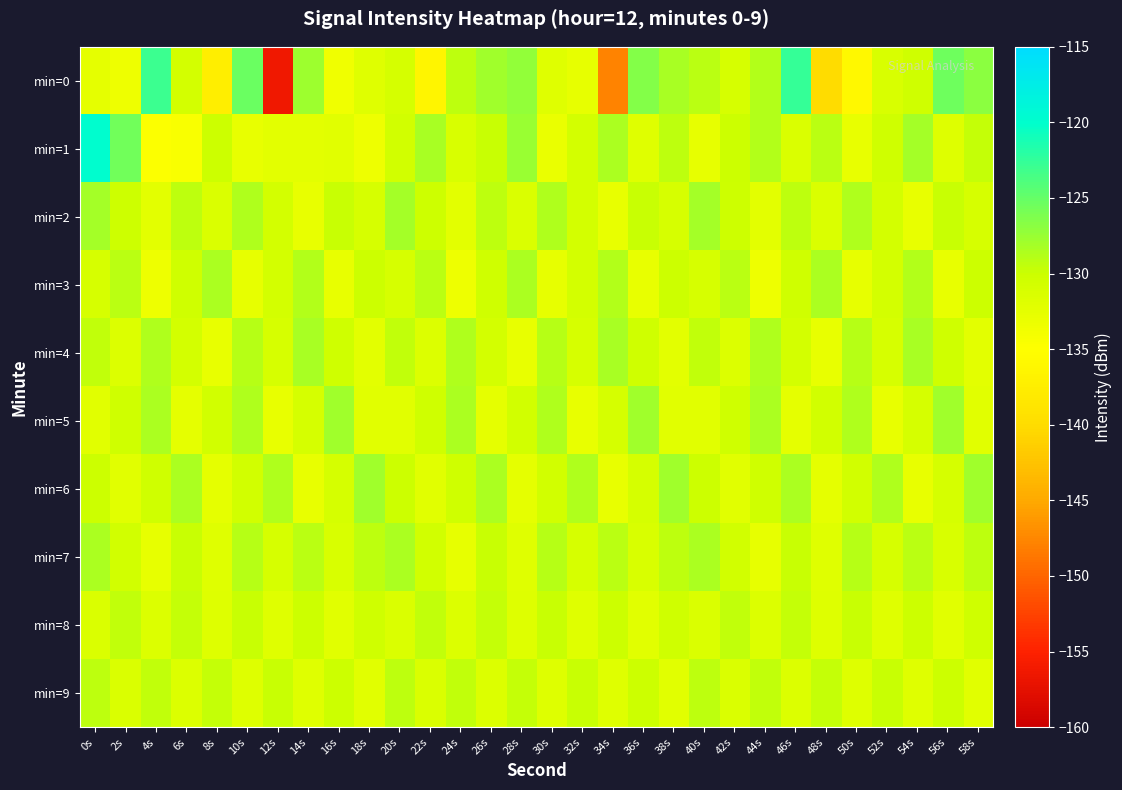

Between 12s and 20s, which series saw the biggest shift?

min=0